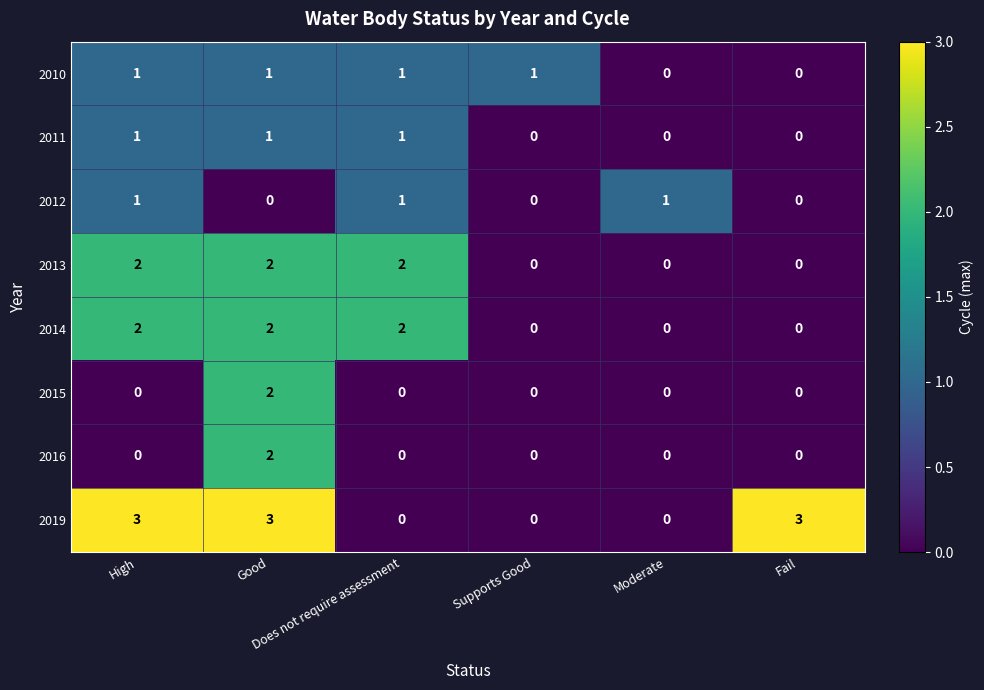

What is the sum of all 2010 values?

4